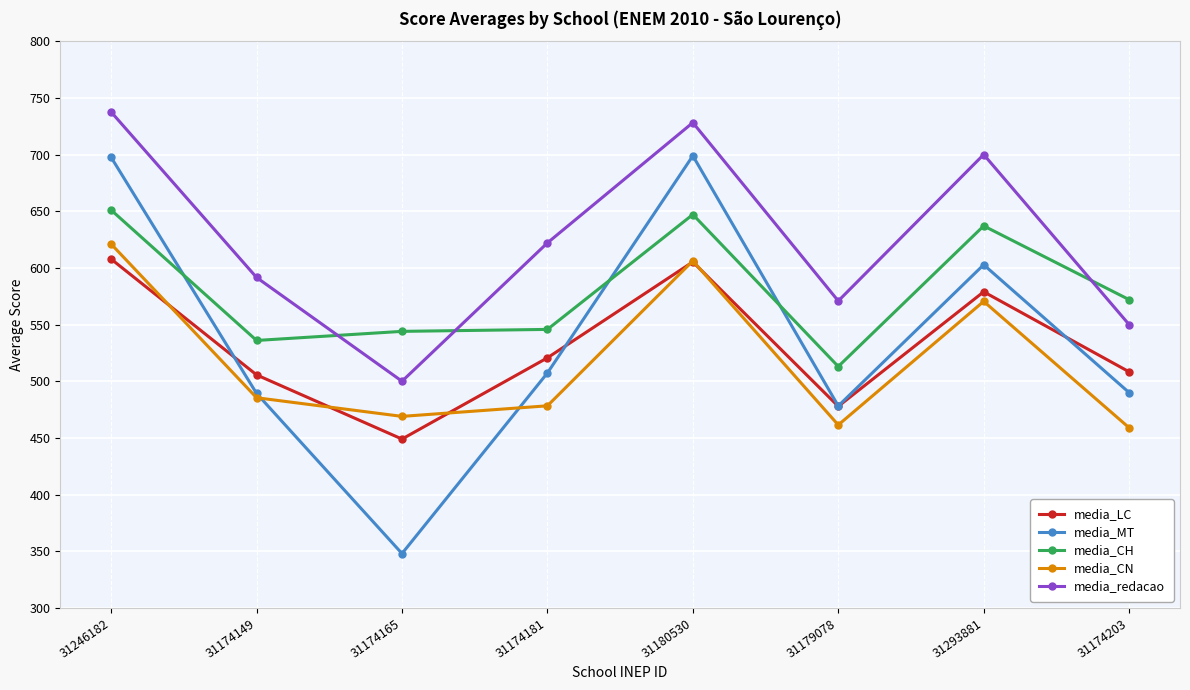

What is the minimum value for media_LC?

449.0